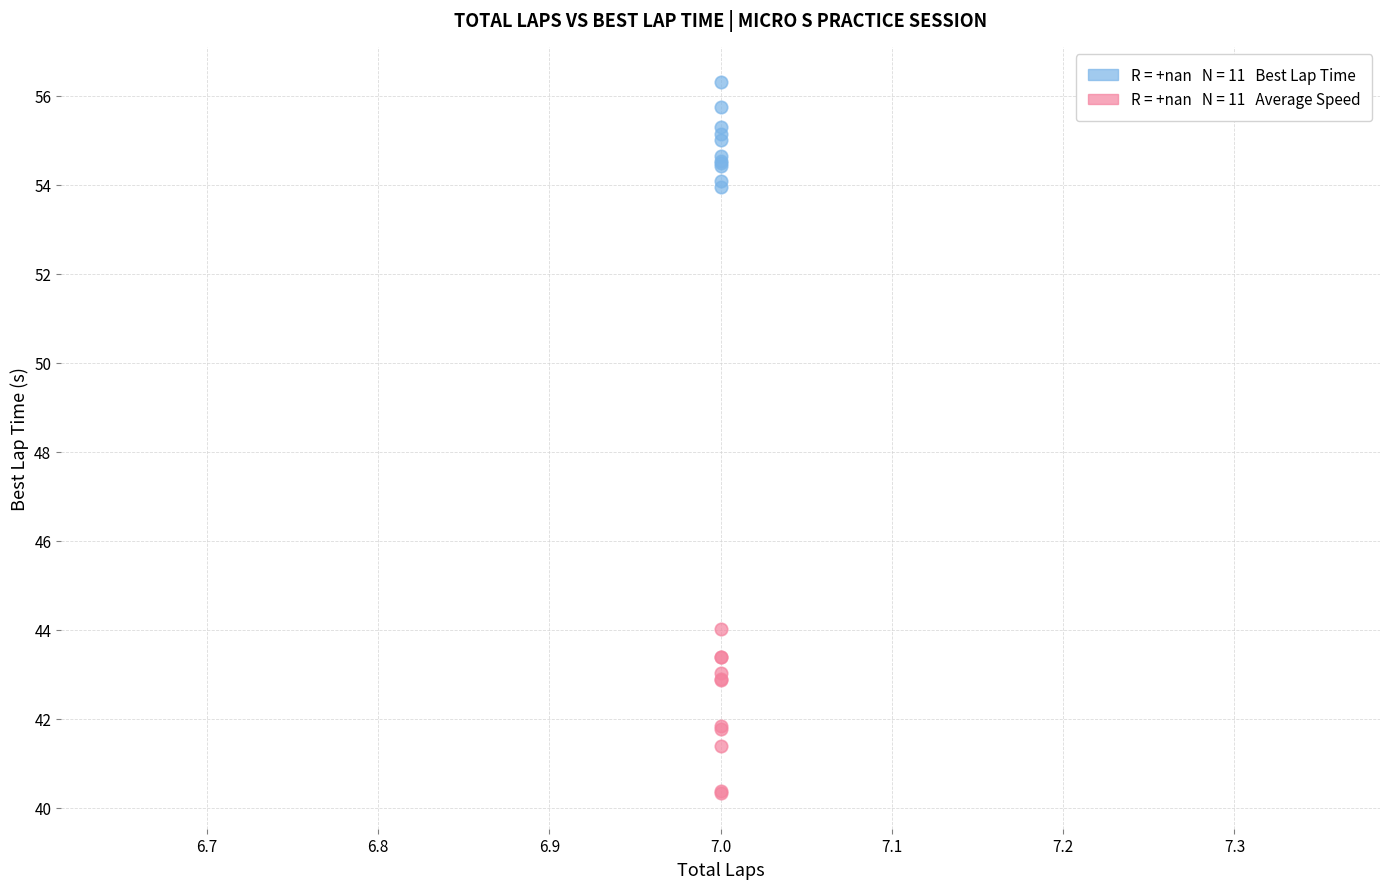

Across all series, what Y value is closest to 48?

44.0